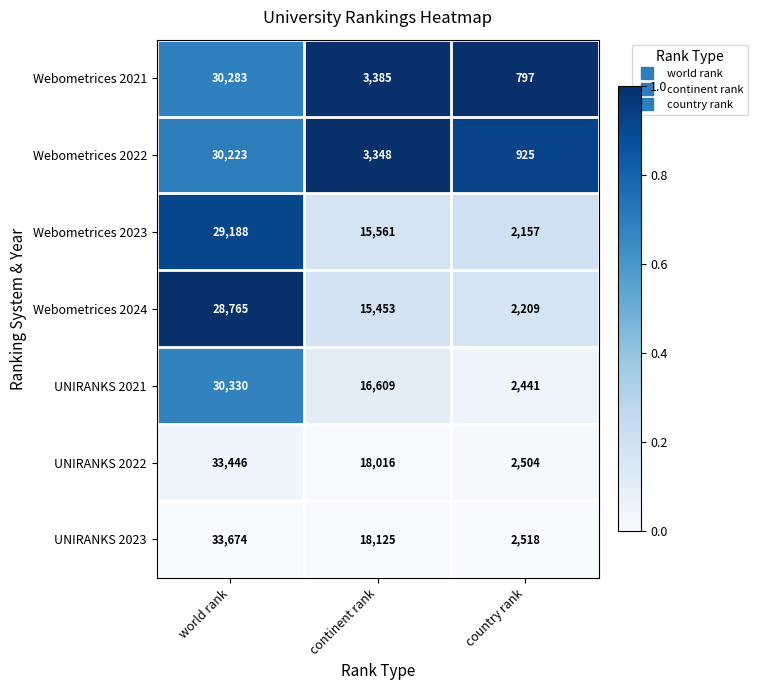

Reading right to left, transcribe all the data shown in this chart.

Webometrices 2021: country rank=797	continent rank=3385	world rank=30283
Webometrices 2022: country rank=925	continent rank=3348	world rank=30223
Webometrices 2023: country rank=2157	continent rank=15561	world rank=29188
Webometrices 2024: country rank=2209	continent rank=15453	world rank=28765
UNIRANKS 2021: country rank=2441	continent rank=16609	world rank=30330
UNIRANKS 2022: country rank=2504	continent rank=18016	world rank=33446
UNIRANKS 2023: country rank=2518	continent rank=18125	world rank=33674